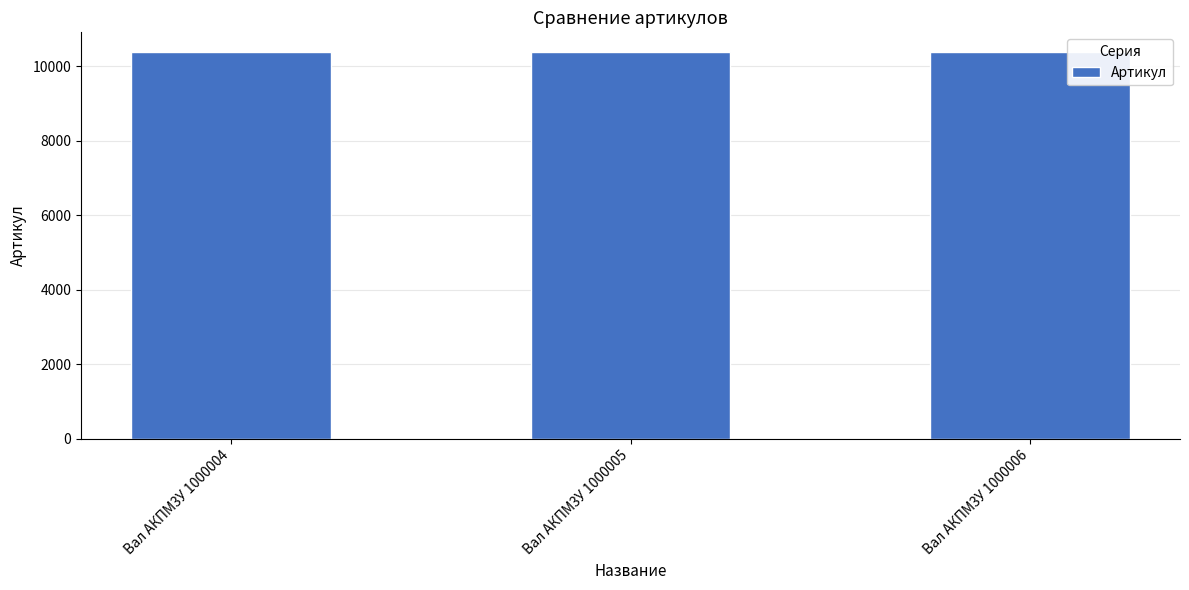

Approximately how many times larger is the value at Вал АКПМ3У 1000004 compared to Вал АКПМ3У 1000006?

1.0